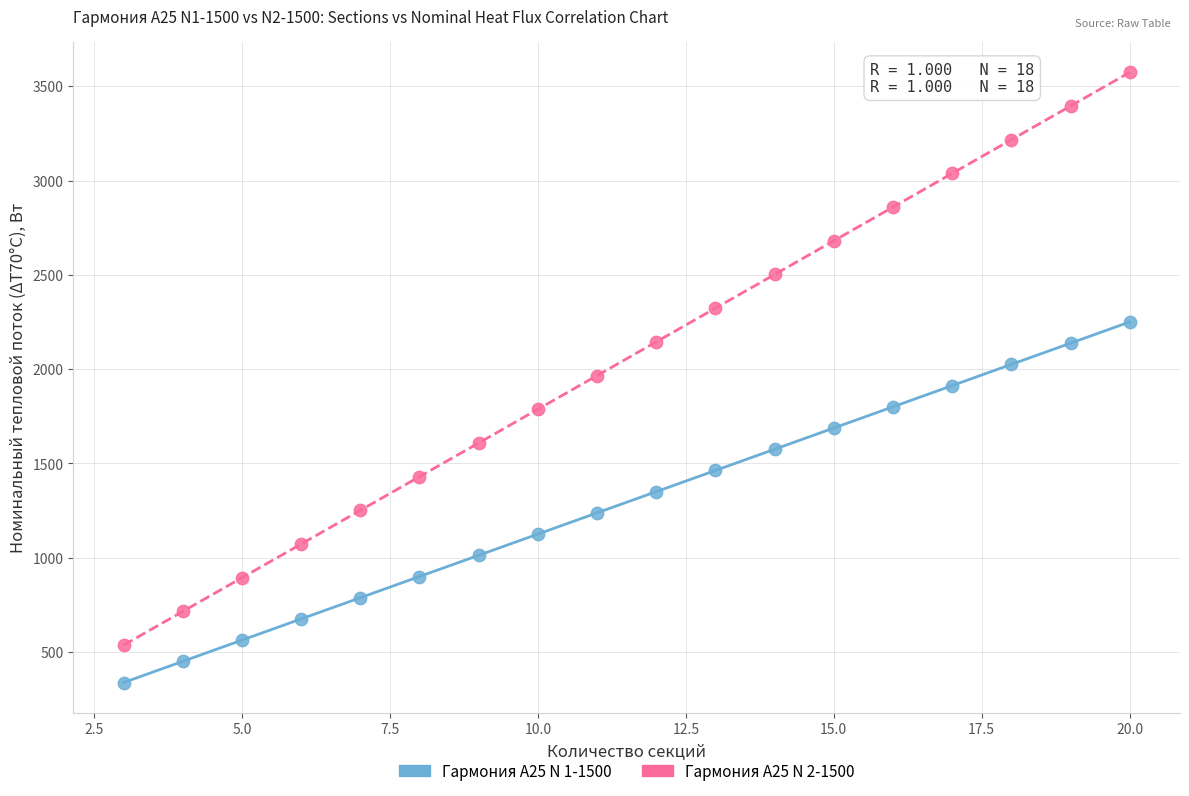

Which series has the largest Y range (max minus min)?

Гармония А25 N 2-1500